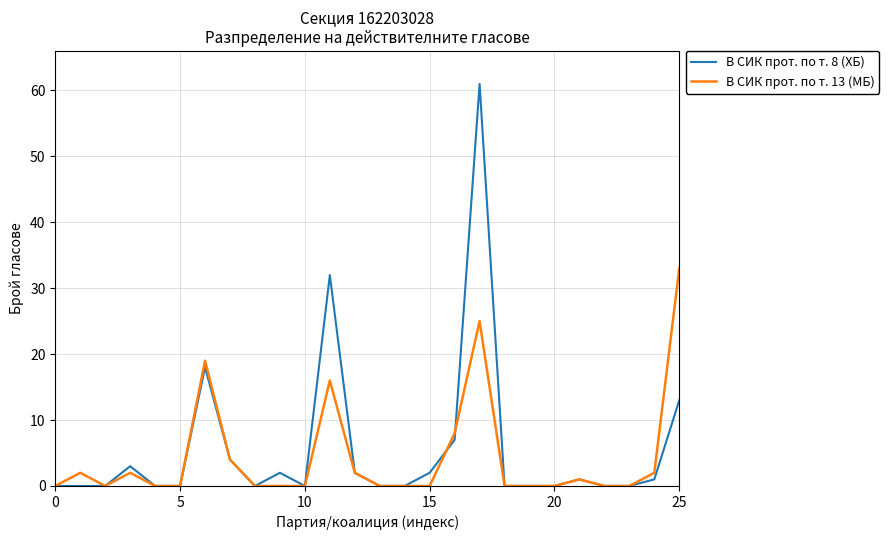

What is the greatest value displayed?

61